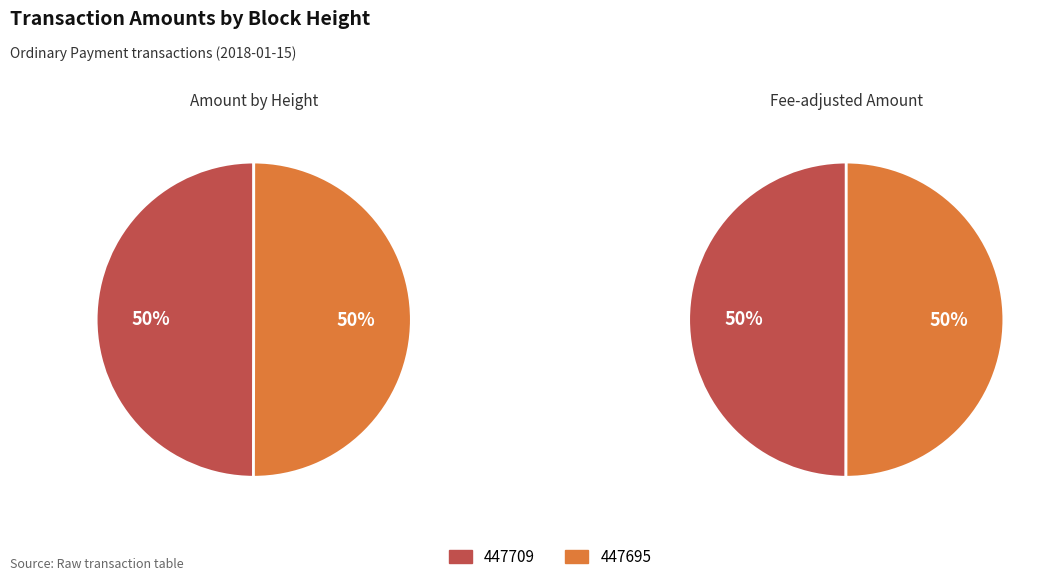

To the nearest percent, what percentage of the pie is 447695?

50%